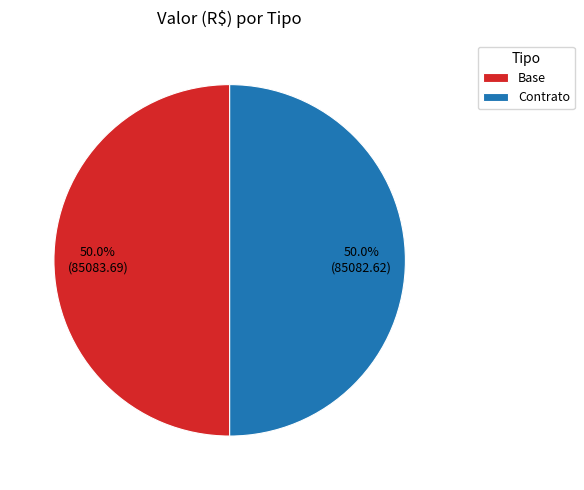

What is the ratio of the value at Base to the value at Contrato?

1.0